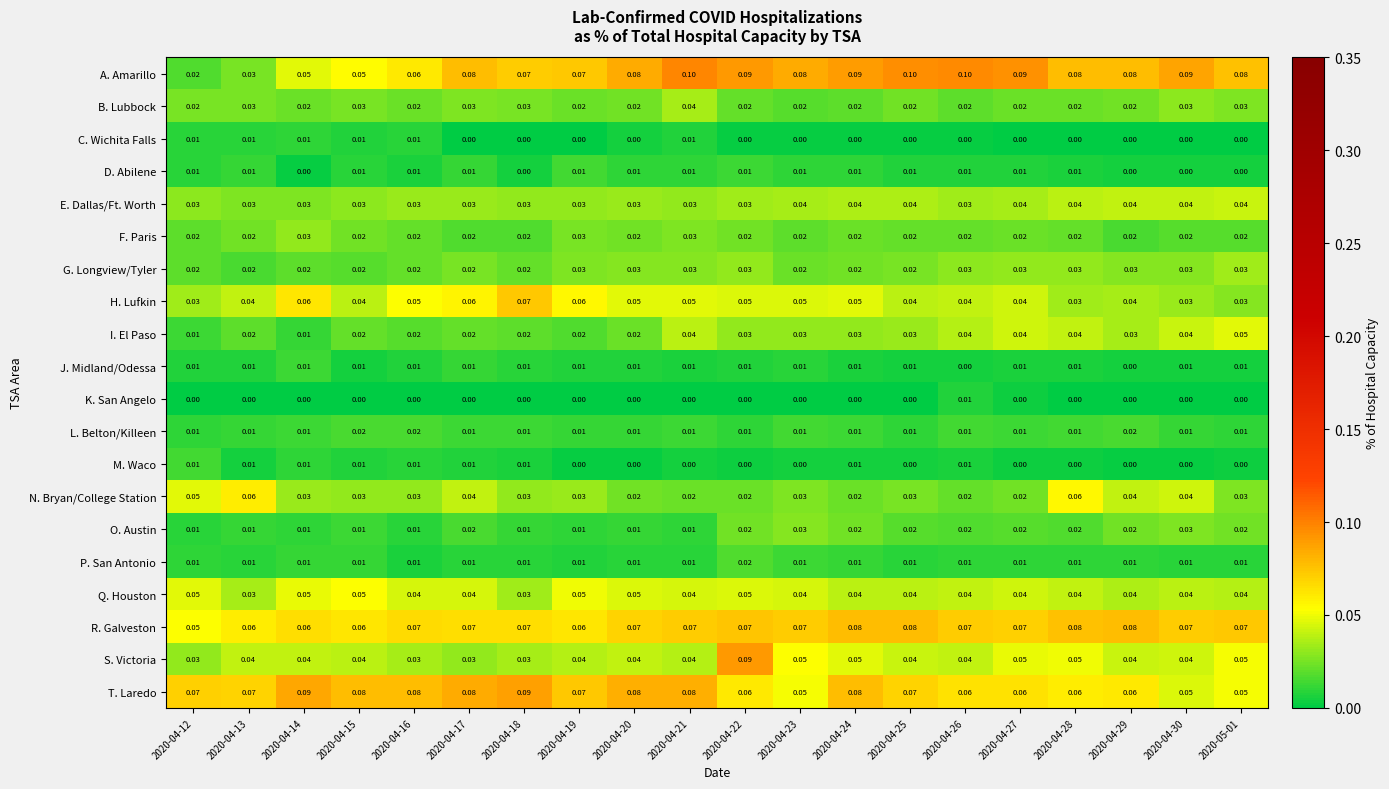

Which series has the largest range (max minus min)?

A. Amarillo